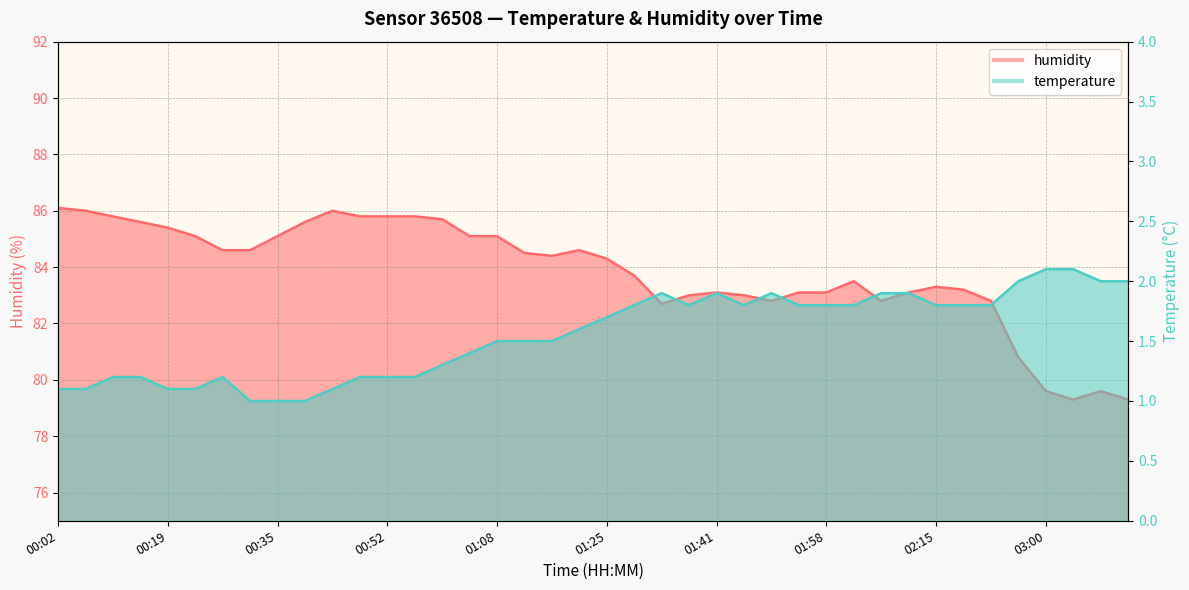

Reading left to right, extract all data points from this chart.

temperature: 1.1	1.1	1.2	1.2	1.1	1.1	1.2	1.0	1.0	1.0	1.1	1.2	1.2	1.2	1.3	1.4	1.5	1.5	1.5	1.6	1.7	1.8	1.9	1.8	1.9	1.8	1.9	1.8	1.8	1.8	1.9	1.9	1.8	1.8	1.8	2.0	2.1	2.1	2.0	2.0
humidity: 86.1	86.0	85.8	85.6	85.4	85.1	84.6	84.6	85.1	85.6	86.0	85.8	85.8	85.8	85.7	85.1	85.1	84.5	84.4	84.6	84.3	83.7	82.7	83.0	83.1	83.0	82.8	83.1	83.1	83.5	82.8	83.1	83.3	83.2	82.8	80.8	79.6	79.3	79.6	79.3